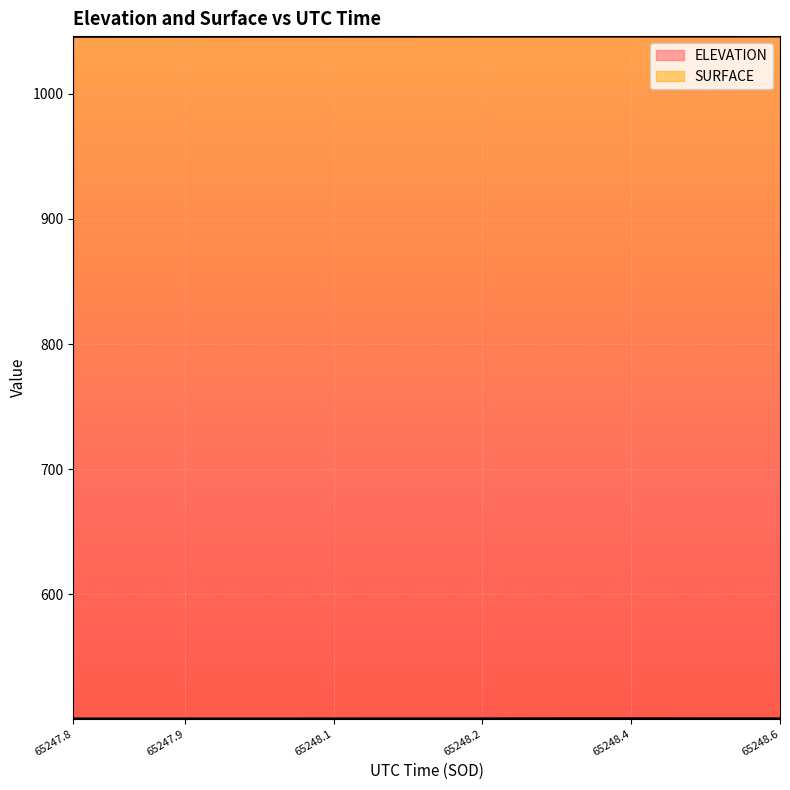

At how many categories does at least one series exceed 626?

20